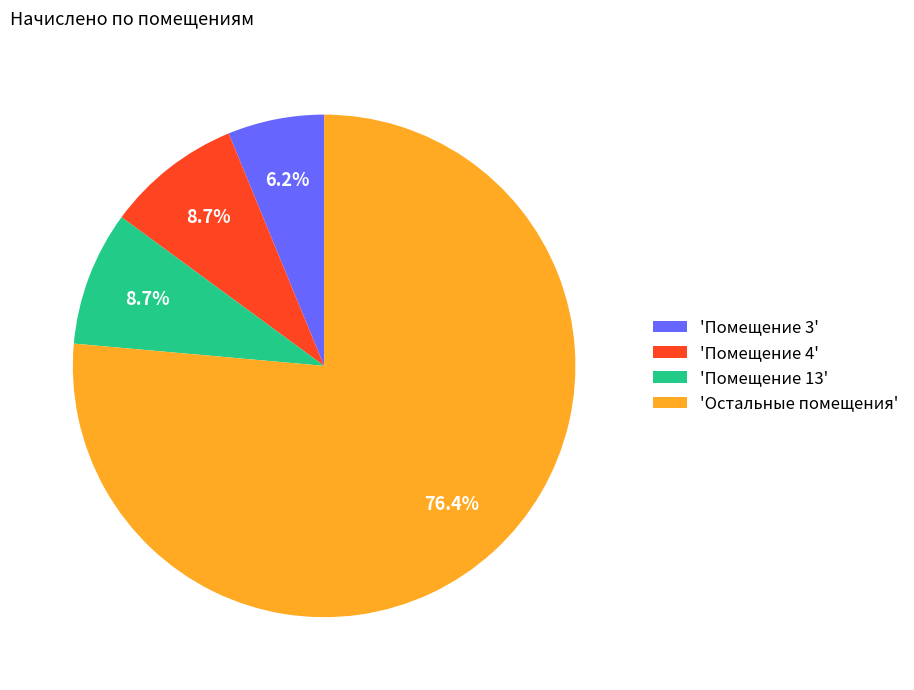

Is the sum of 'Помещение 4' and 'Помещение 13' greater than half?

No